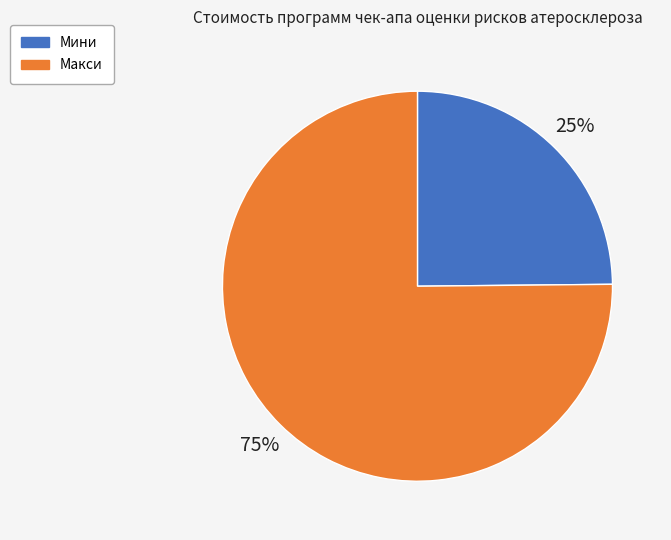

To the nearest percent, what is the average slice percentage?

50%